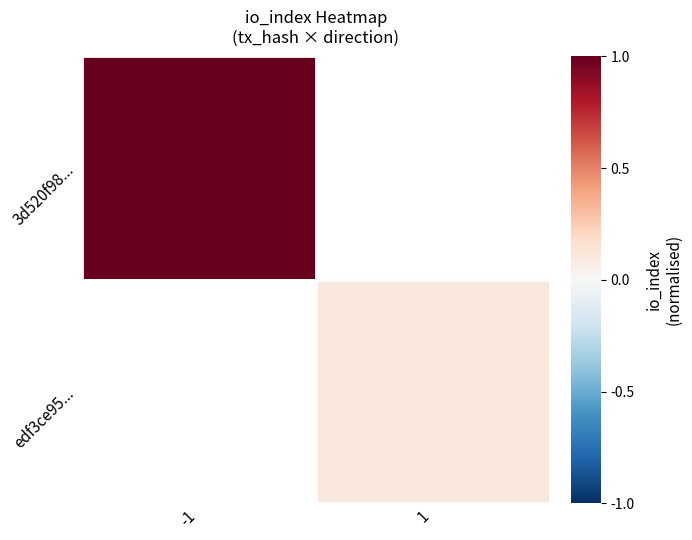

At which label does edf3ce95... reach its peak?

-1